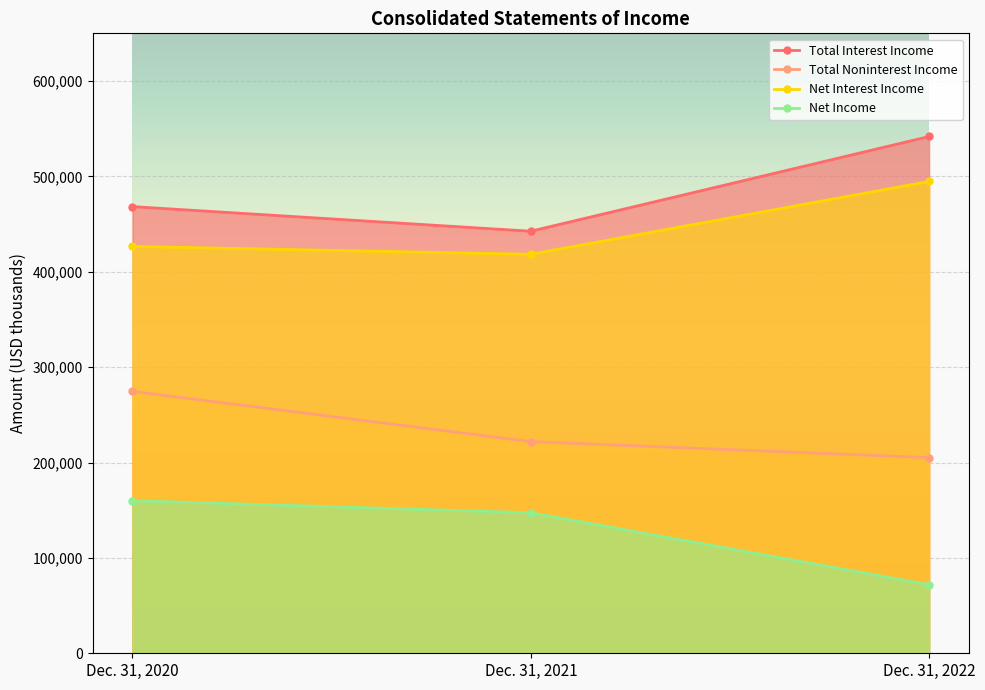

Rank the series at Dec. 31, 2022 from highest to lowest value.

Total Interest Income, Net Interest Income, Total Noninterest Income, Net Income